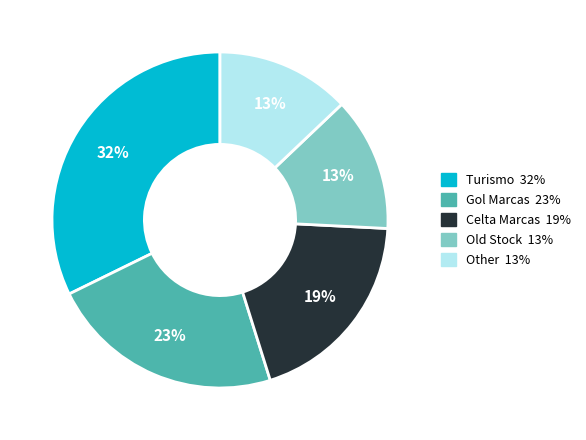

To the nearest percent, what is the average slice percentage?

20%